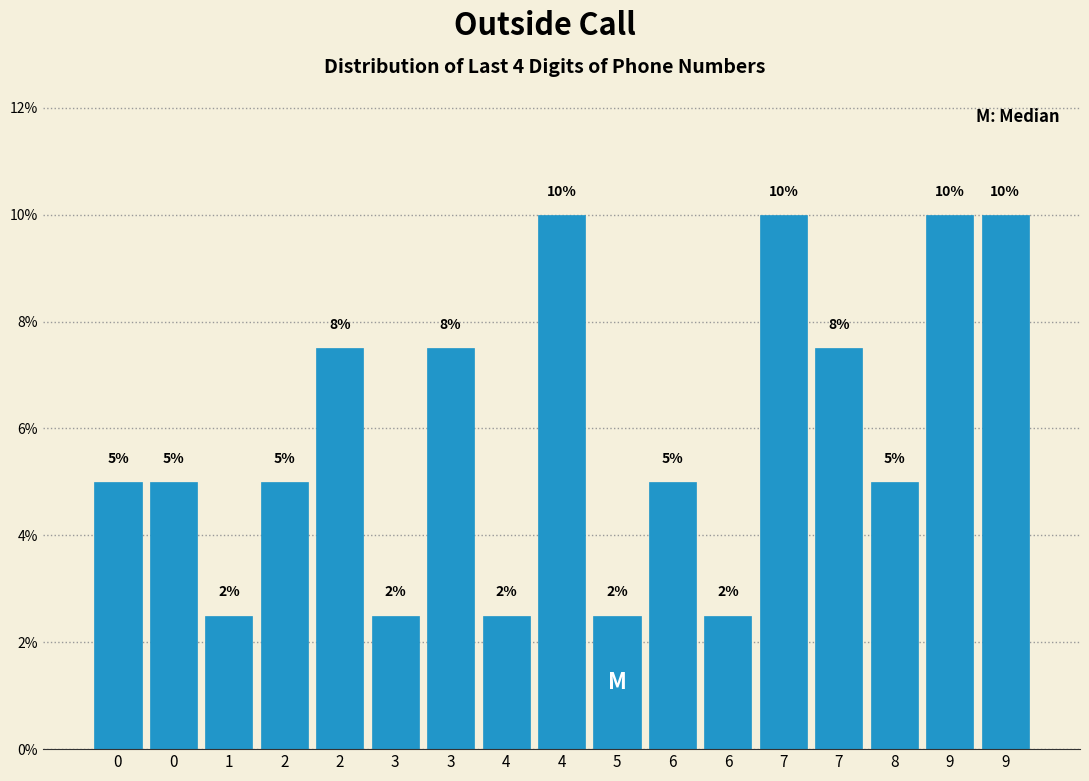

How many distinct data groups are displayed?

1